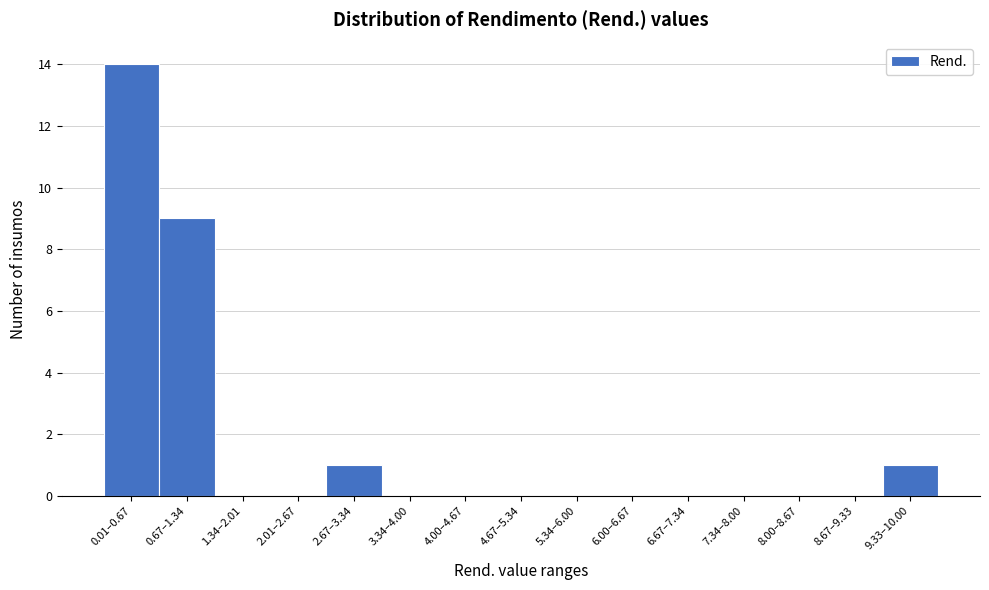

Reading left to right, list all the values displayed in this chart.

0.01–0.67=14	0.67–1.34=9	1.34–2.01=0	2.01–2.67=0	2.67–3.34=1	3.34–4.00=0	4.00–4.67=0	4.67–5.34=0	5.34–6.00=0	6.00–6.67=0	6.67–7.34=0	7.34–8.00=0	8.00–8.67=0	8.67–9.33=0	9.33–10.00=1